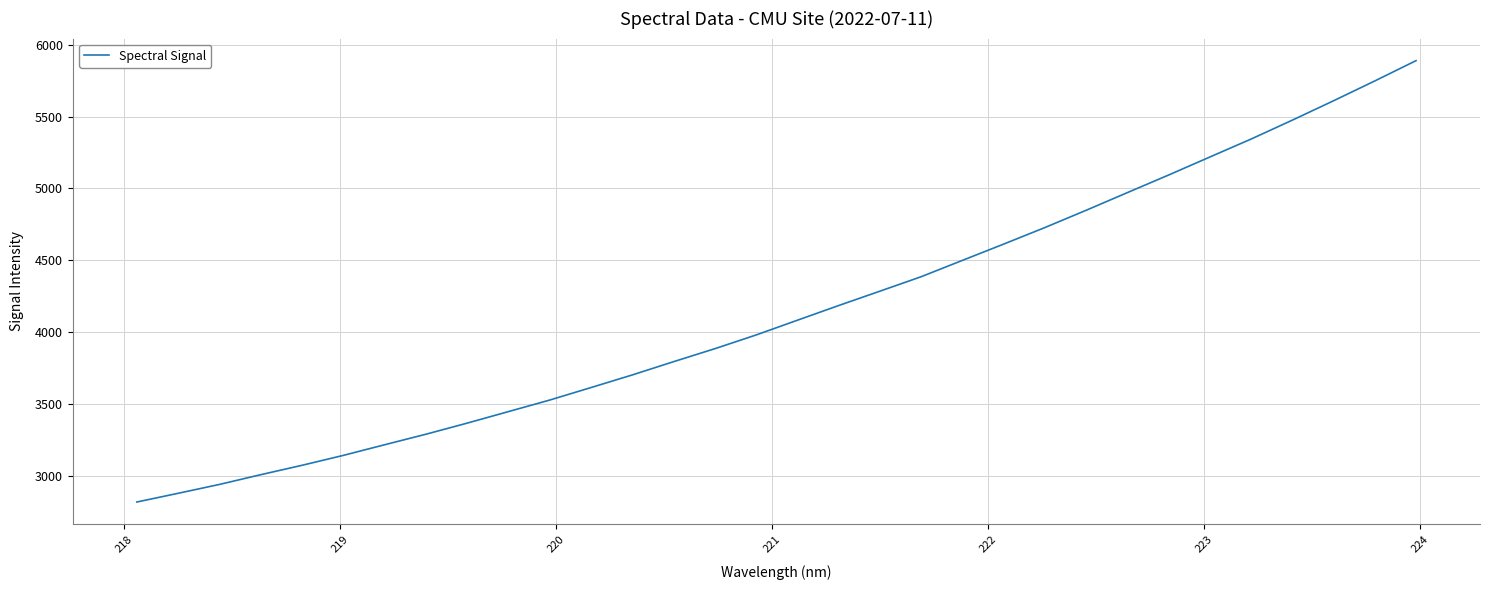

How many lines are shown in the chart?

1